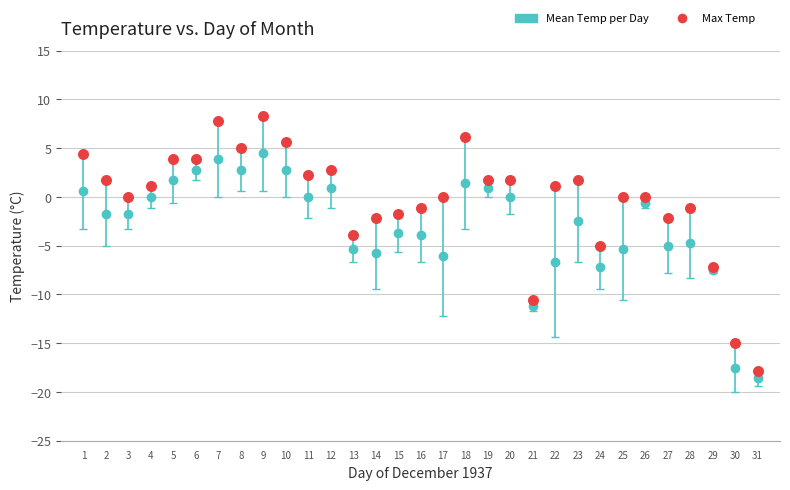

Which series reaches the minimum Y coordinate?

Mean Temp per Day